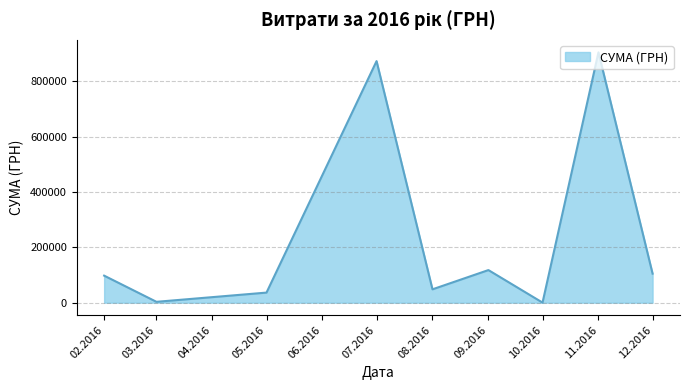

What is the change in value from 02.2016 to 07.2016?

+774847.9